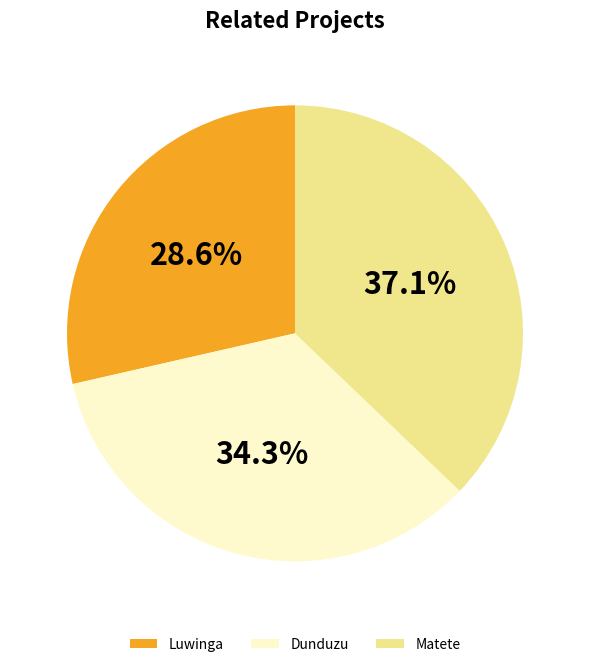

Rank the categories by value from lowest to highest.

Luwinga, Dunduzu, Matete